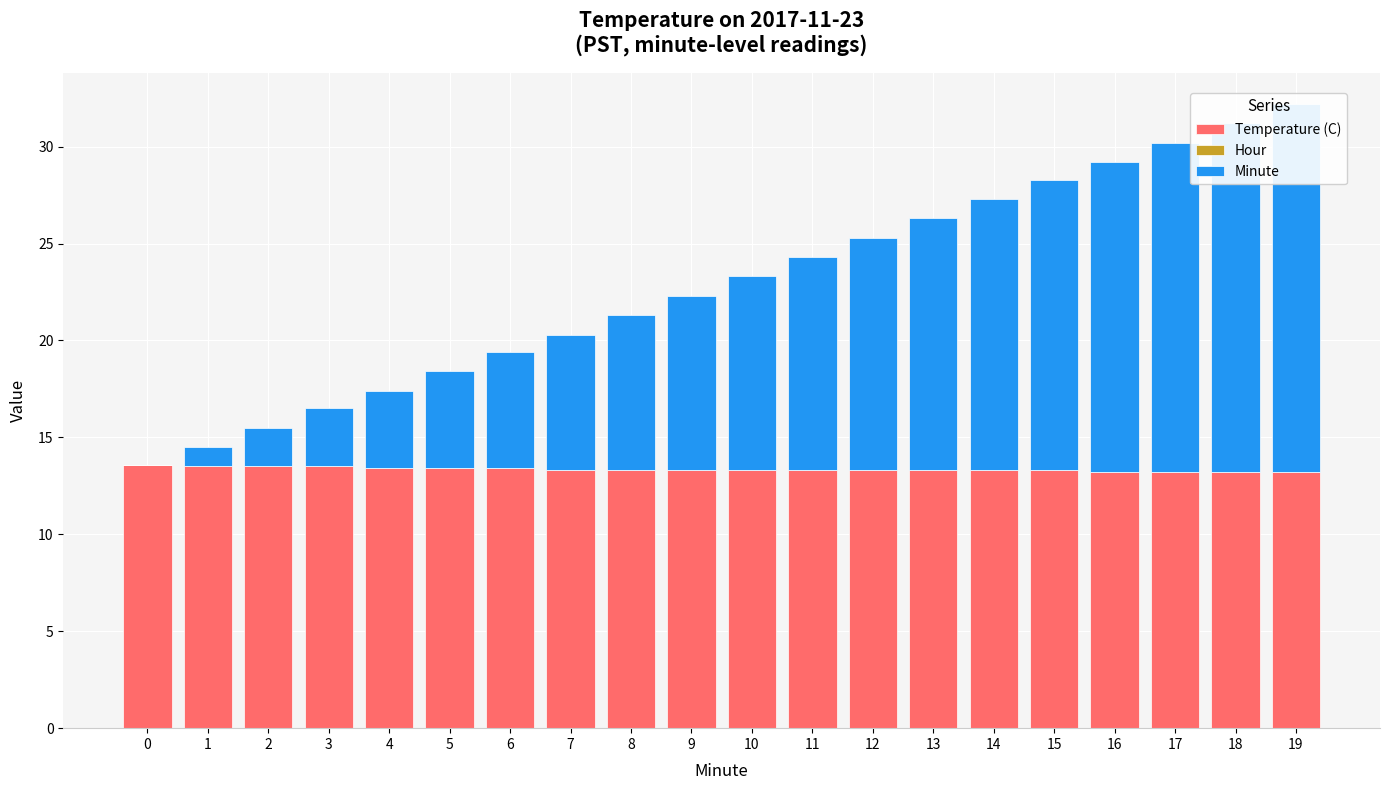

How many bars are there in each group?

3